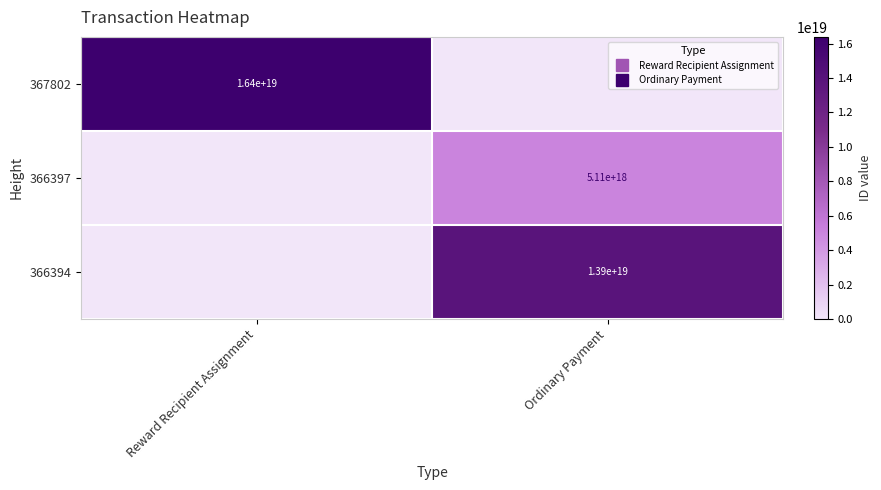

Which series has the largest total across all categories?

367802